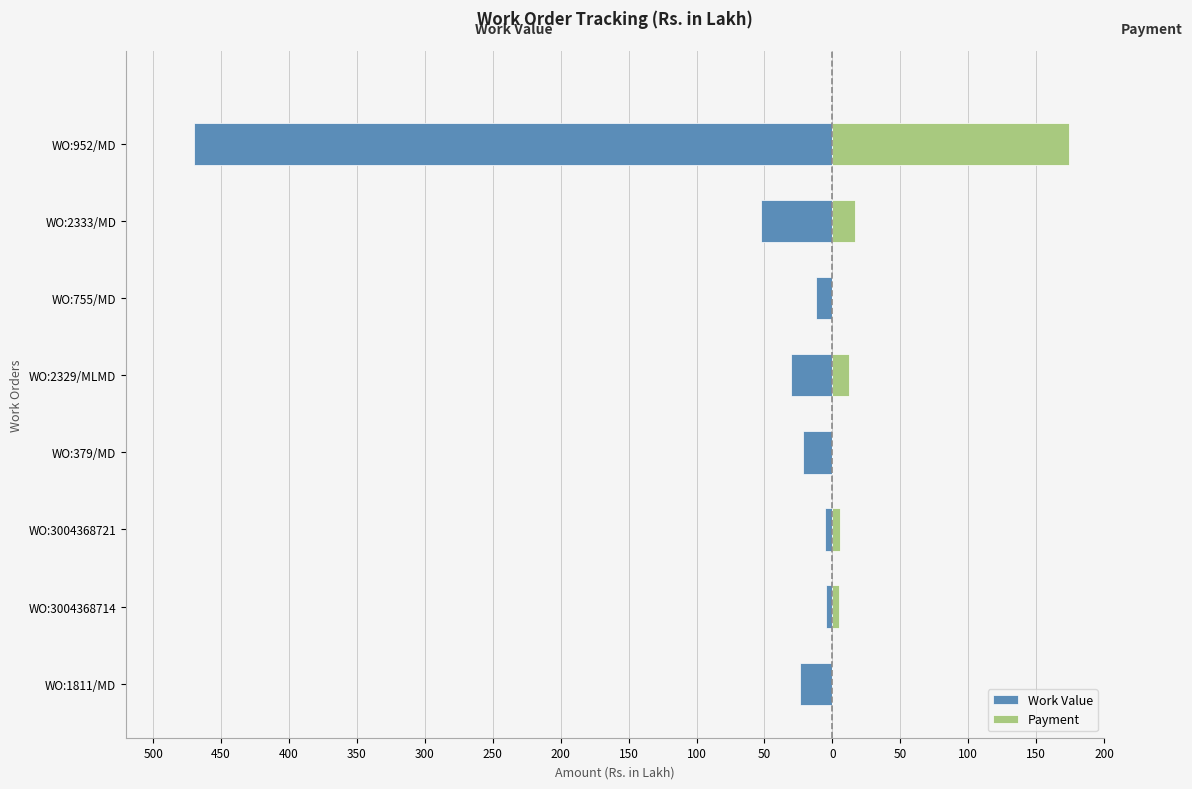

What is the average value of the Work Value series?

-77.6